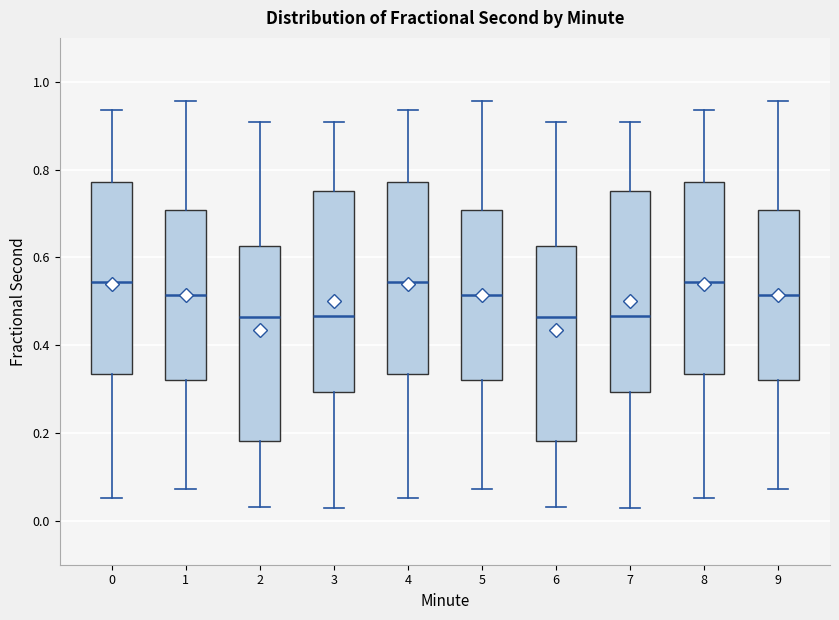

Where is the lower edge of the box at x = 0 on the y-axis? The values are not printed on the chart, so give them approximately, as read against the axis.

0.34